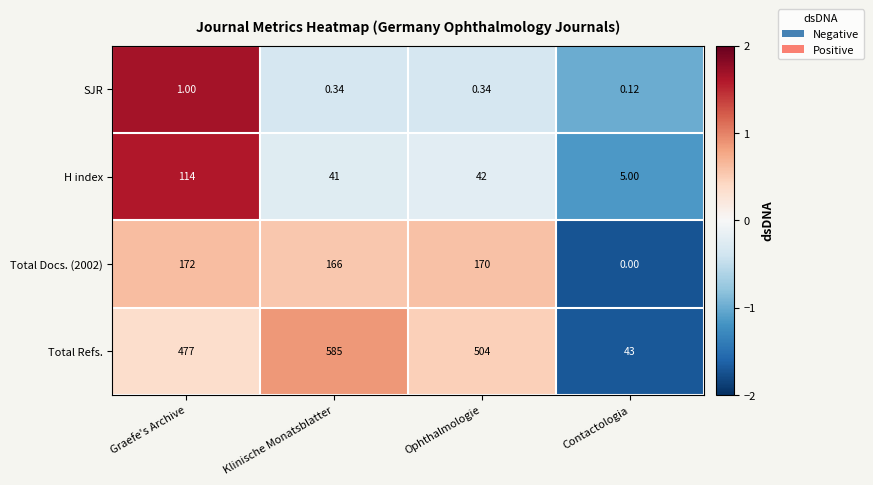

Rank the series by their maximum value, from highest to lowest.

Total Refs., Total Docs. (2002), H index, SJR